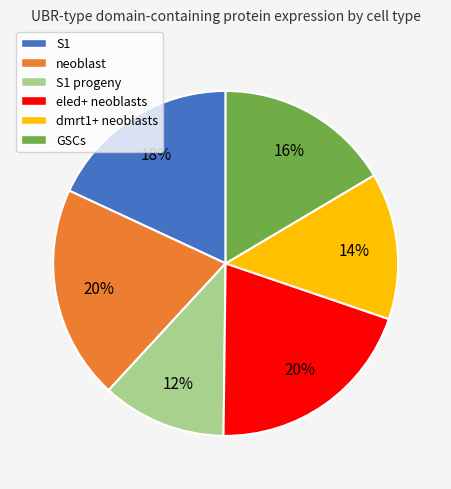

Is there any slice that represents more than half of the pie?

No